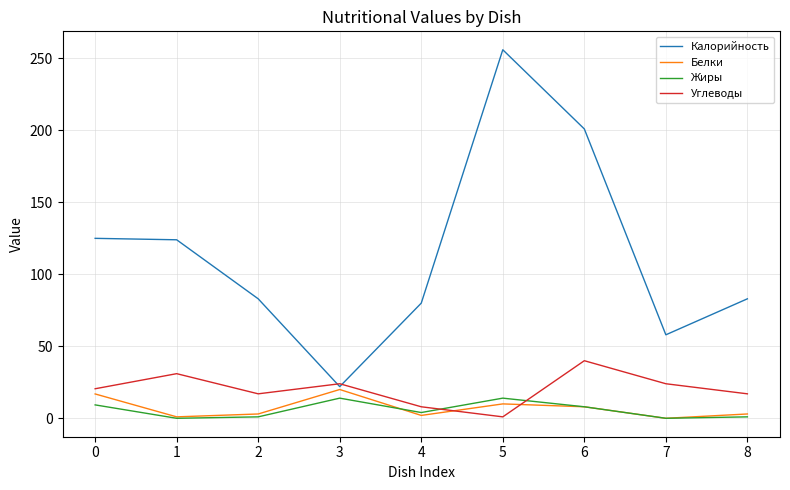

What are all the series names shown in the legend?

Калорийность, Белки, Жиры, Углеводы